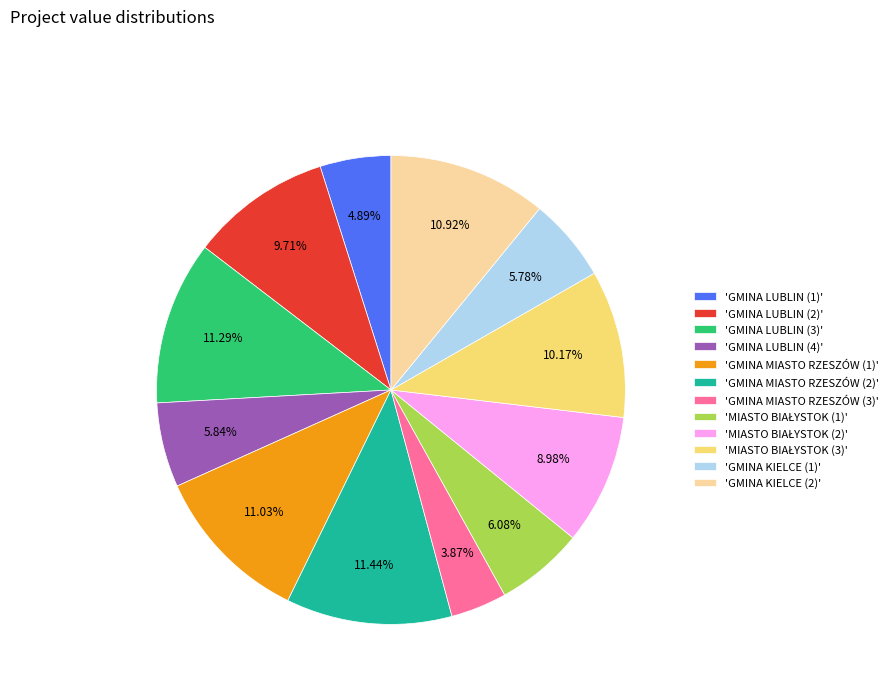

Do 'GMINA KIELCE (2)' and 'GMINA MIASTO RZESZÓW (3)' together represent more than half of the pie?

No